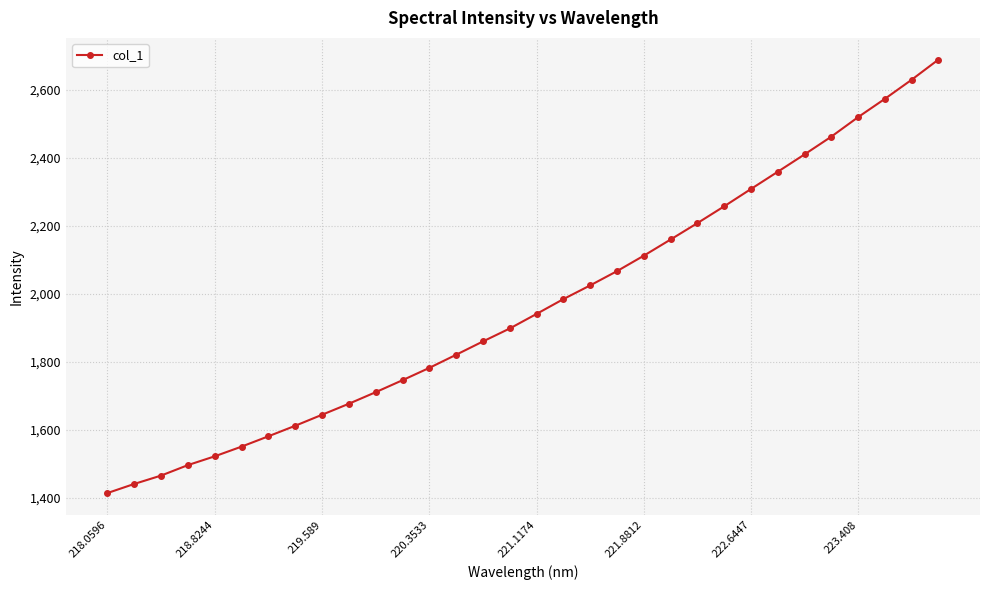

What is the difference between the maximum and second lowest values?

1246.9